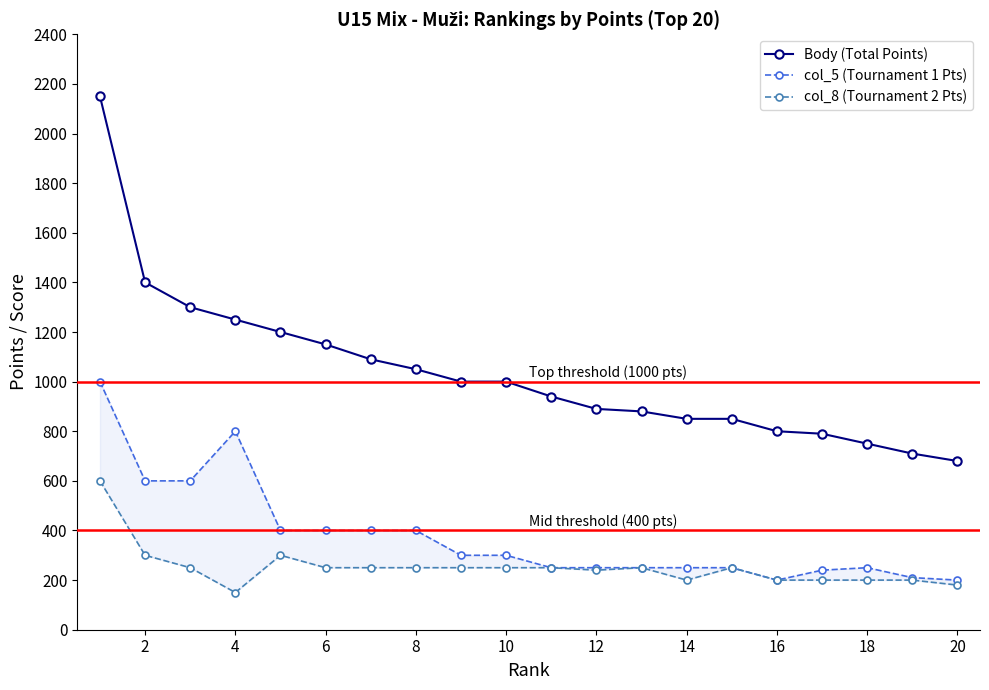

What is the highest value of the Body (Total Points) series?

2150